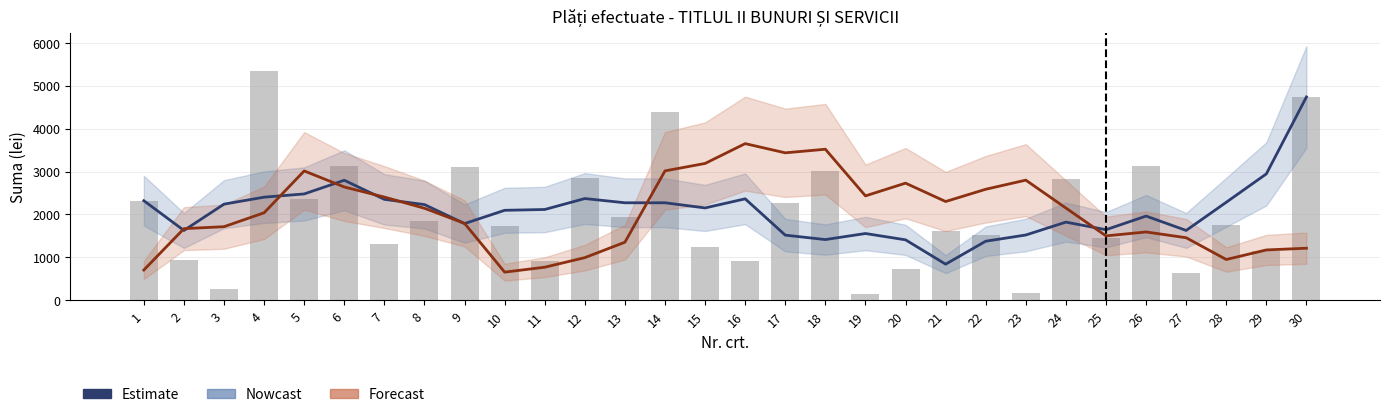

Reading left to right, transcribe all the data shown in this chart.

Suma (Nowcast): 1=2320.5	2=1626.9	3=2240.5	4=2402.9	5=2478.4	6=2797.0	7=2352.0	8=2230.1	9=1787.1	10=2096.7	11=2115.8	12=2370.8	13=2272.1	14=2272.2	15=2152.0	16=2364.4	17=1517.7	18=1414.5	19=1555.7	20=1408.4	21=841.0	22=1376.1	23=1521.0	24=1821.1	25=1644.7	26=1962.7	27=1627.3	28=2284.1	29=2945.7	30=4739.7
Col_7 (Forecast): 1=705.0	2=1669.3	3=1714.8	4=2039.1	5=3015.0	6=2640.4	7=2405.4	8=2144.4	9=1791.7	10=655.3	11=769.9	12=993.3	13=1352.9	14=3016.0	15=3189.3	16=3651.5	17=3436.8	18=3520.8	19=2433.1	20=2730.2	21=2301.5	22=2587.3	23=2800.2	24=2149.8	25=1500.6	26=1591.7	27=1457.3	28=949.7	29=1172.6	30=1212.9